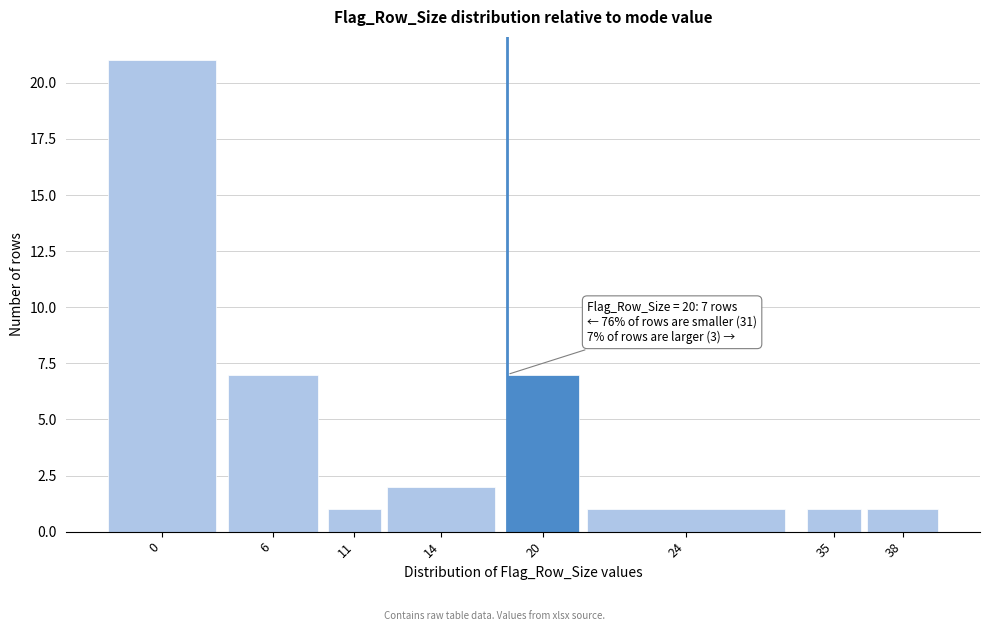

Reading right to left, what are all the values shown in this chart?

1	1	1	7	2	1	7	21